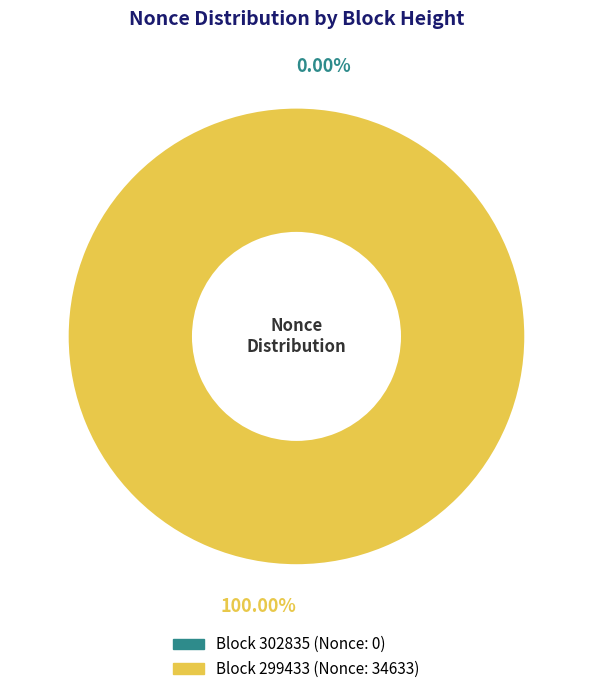

Is it true that 302835 is 0% of the pie?

True